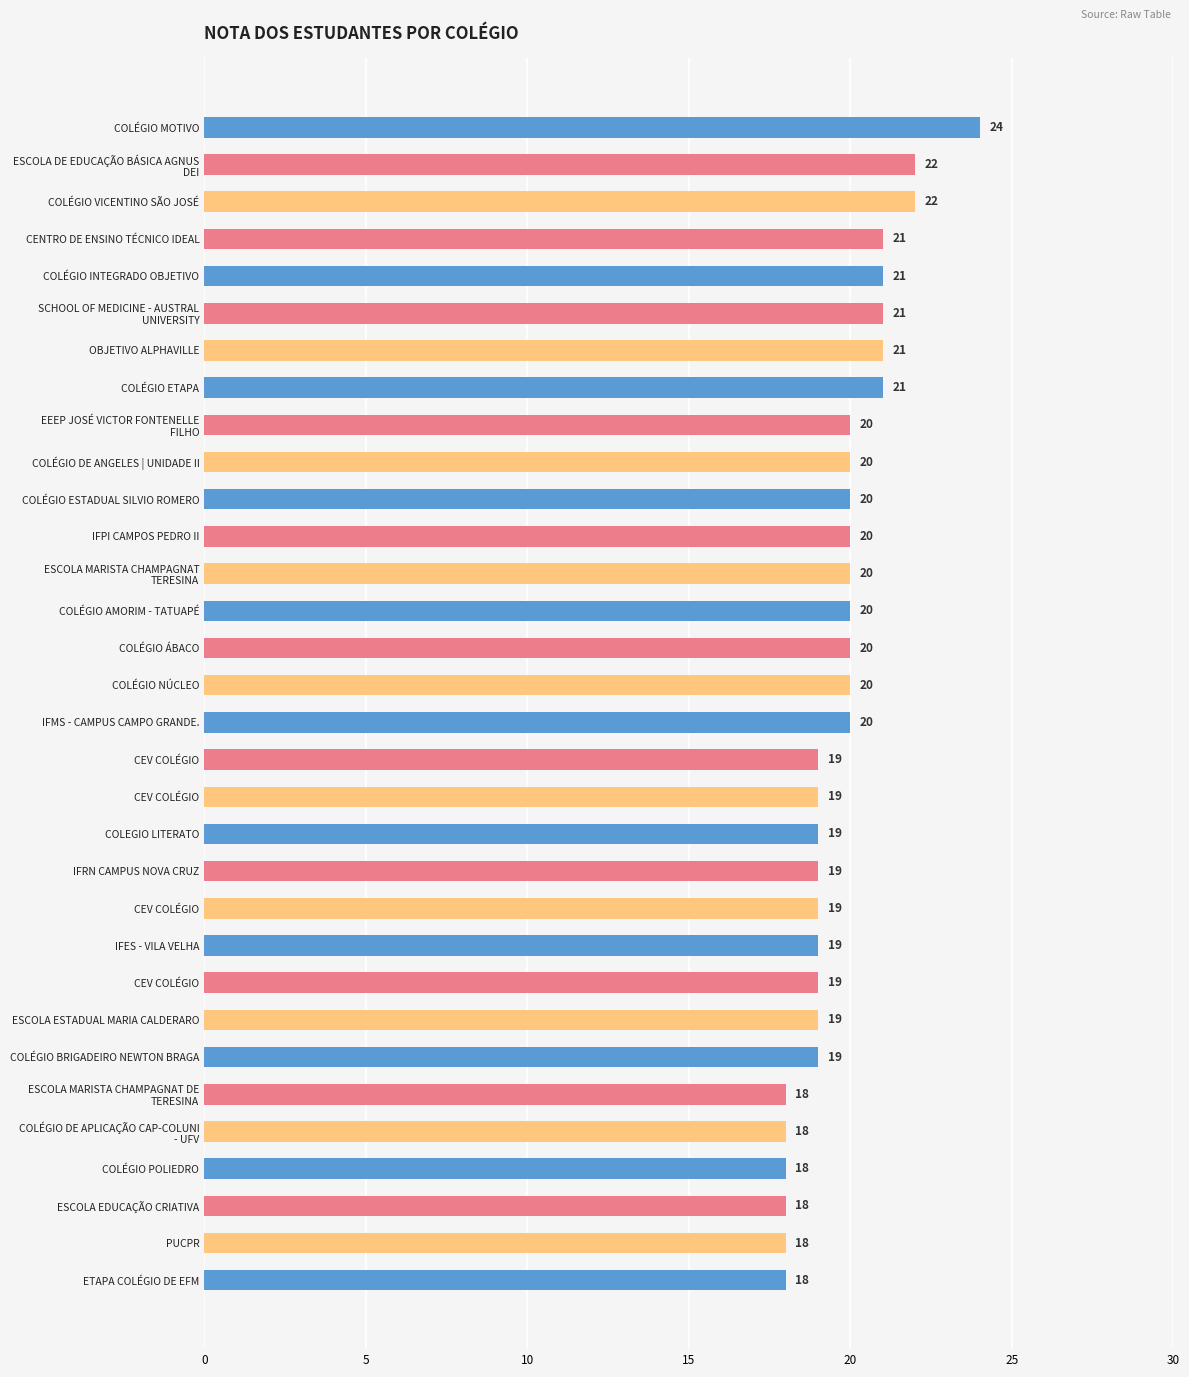

What is the greatest value displayed?

24